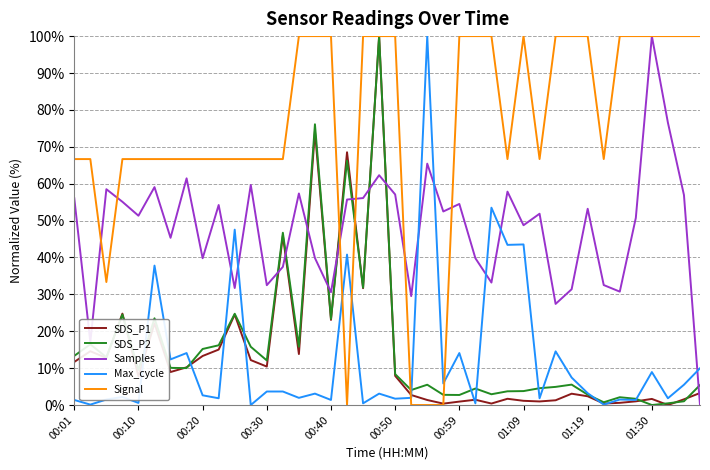

Which series has the largest total across all categories?

Signal